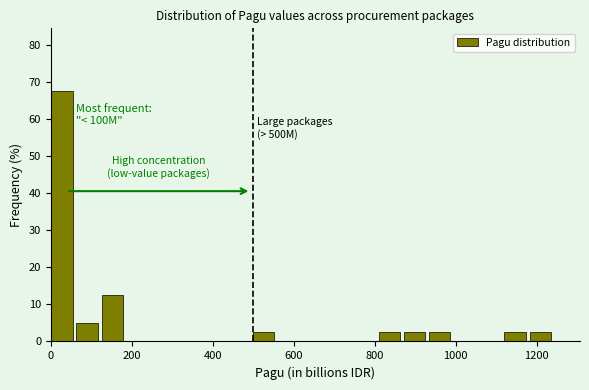

Around what value on the x-axis is the tallest bar? Give the approximate position of its centre, as read against the axis.

20